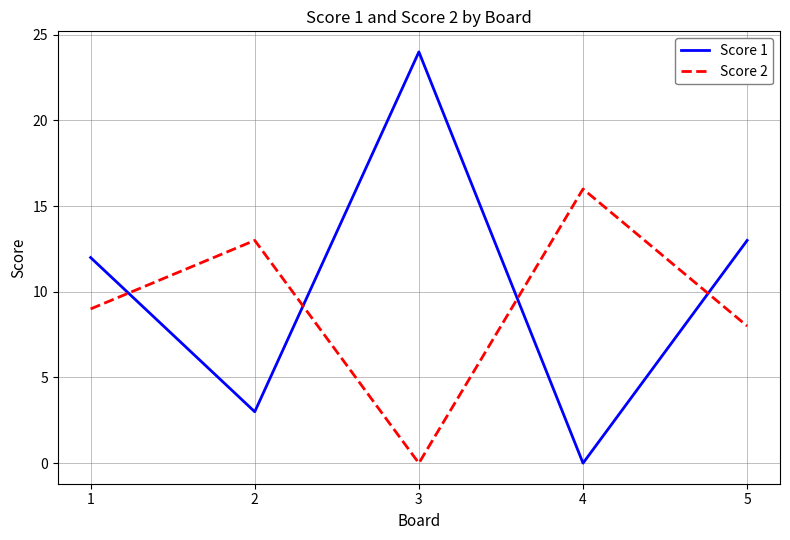

In Score 1, how many points are higher than both neighbors (excluding endpoints)?

1